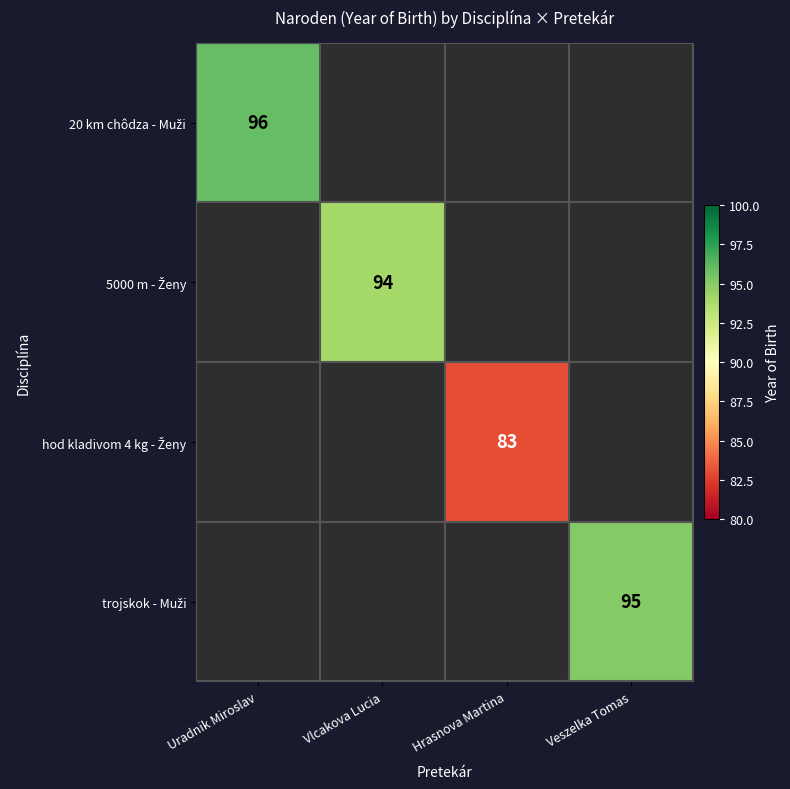

At how many categories does at least one series exceed 93?

3